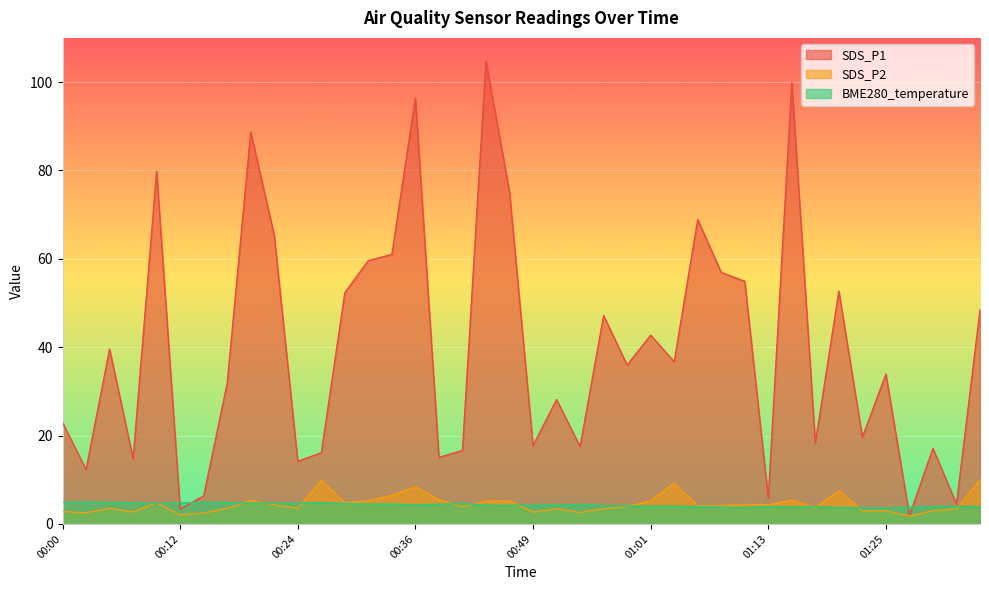

Where does the BME280_temperature series first go above 4?

00:00